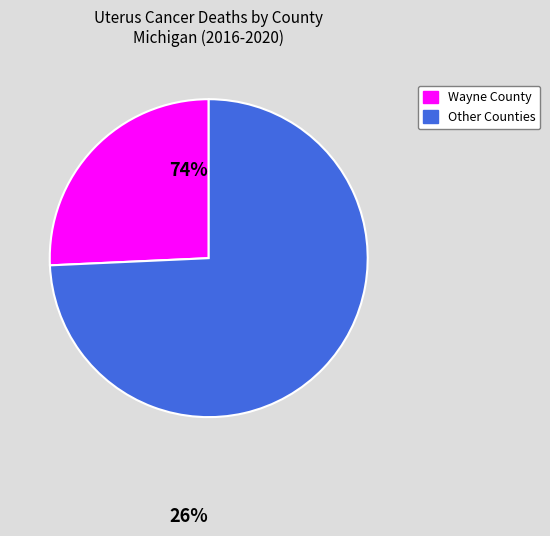

Does any single category account for the majority?

Yes